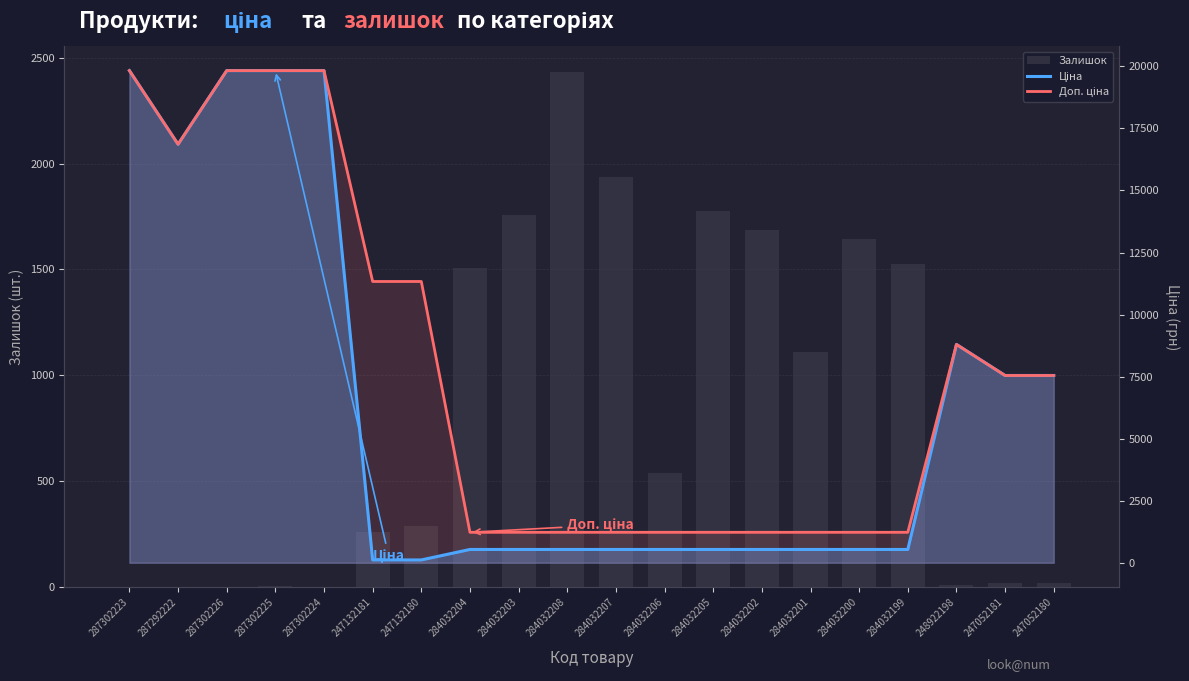

At which category does the chart reach its minimum across all series?

287302223